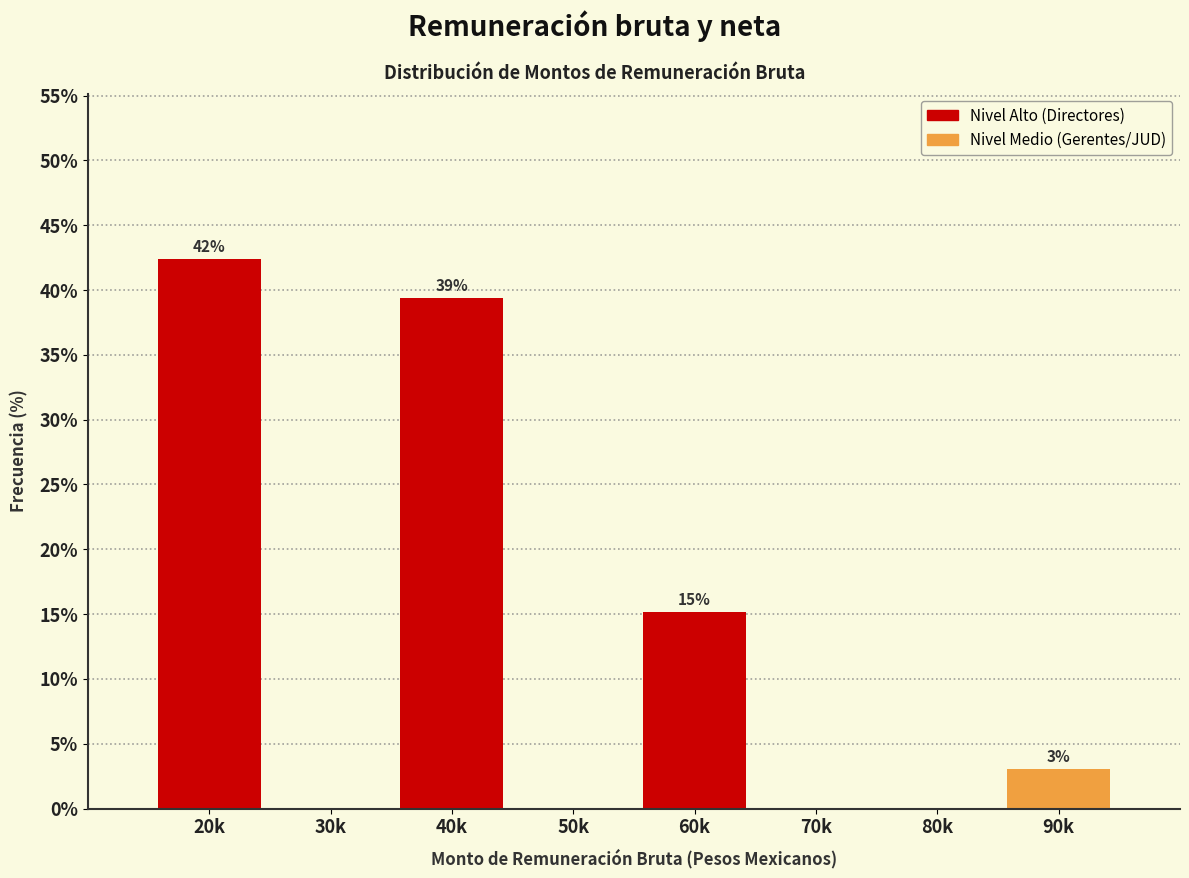

Are the bars horizontal?

No